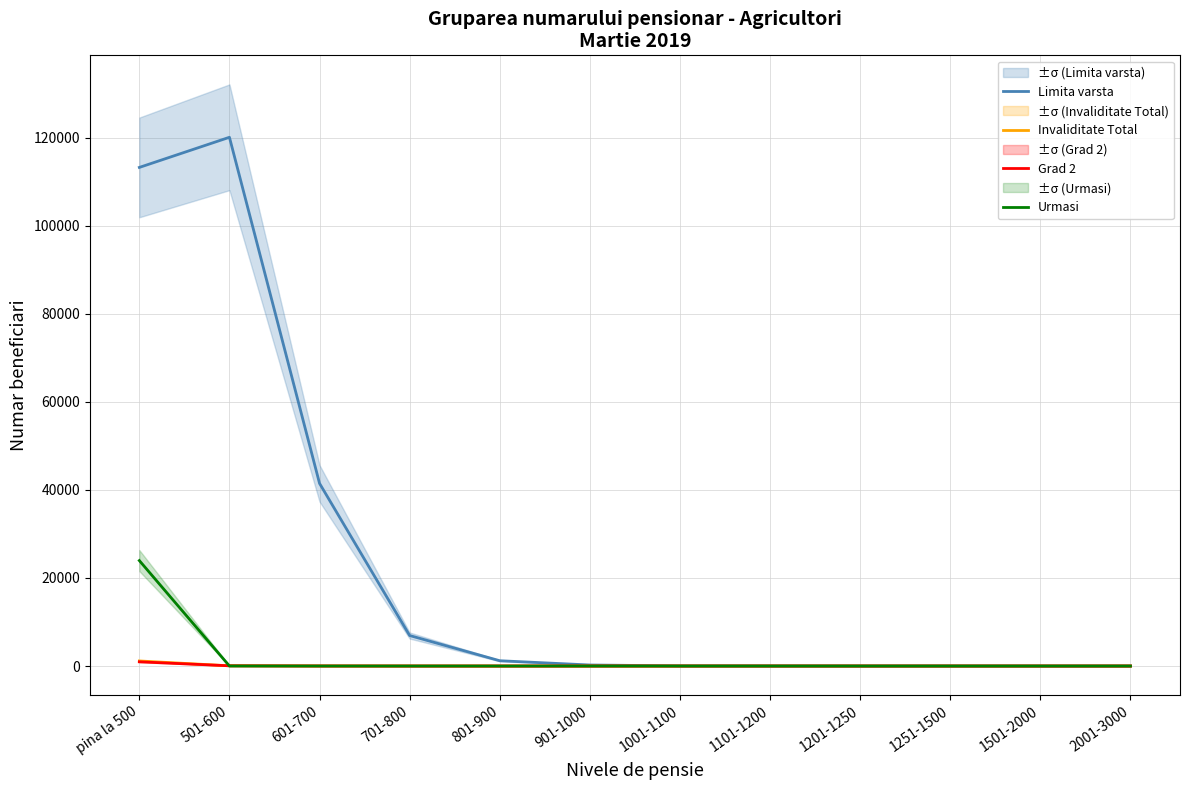

Reading left to right, transcribe all the data shown in this chart.

Limita varsta: pina la 500=113282	501-600=120129	601-700=41495	701-800=6928	801-900=1201	901-1000=233	1001-1100=38	1101-1200=20	1201-1250=6	1251-1500=8	1501-2000=1	2001-3000=1
Invaliditate Total: pina la 500=1152	501-600=53	601-700=12	701-800=2	801-900=0	901-1000=0	1001-1100=0	1101-1200=1	1201-1250=0	1251-1500=0	1501-2000=0	2001-3000=0
Grad 2: pina la 500=956	501-600=51	601-700=12	701-800=2	801-900=0	901-1000=0	1001-1100=0	1101-1200=1	1201-1250=0	1251-1500=0	1501-2000=0	2001-3000=0
Urmasi: pina la 500=23959	501-600=10	601-700=3	701-800=0	801-900=0	901-1000=0	1001-1100=0	1101-1200=0	1201-1250=0	1251-1500=0	1501-2000=0	2001-3000=0